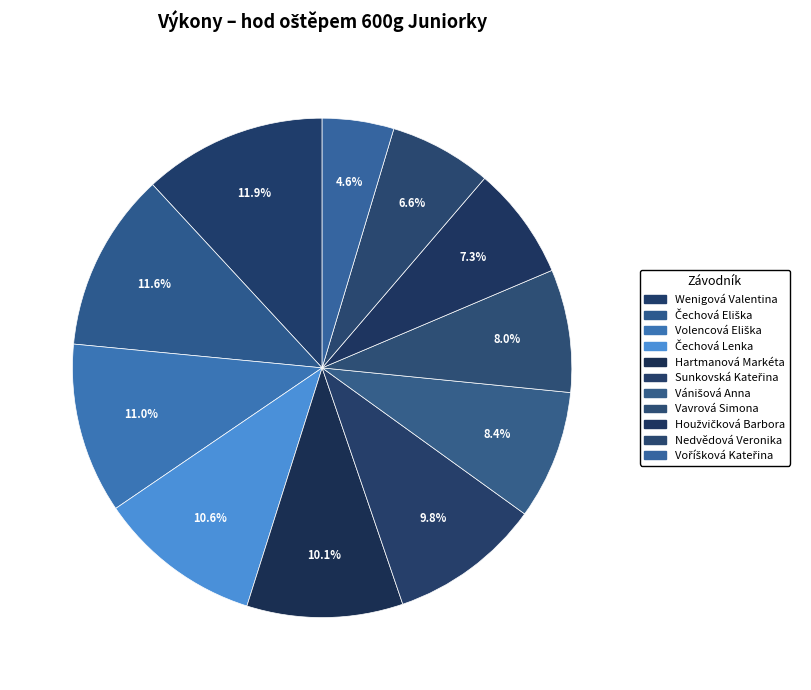

Combined, do Houžvičková Barbora and Wenigová Valentina account for over 50%?

No